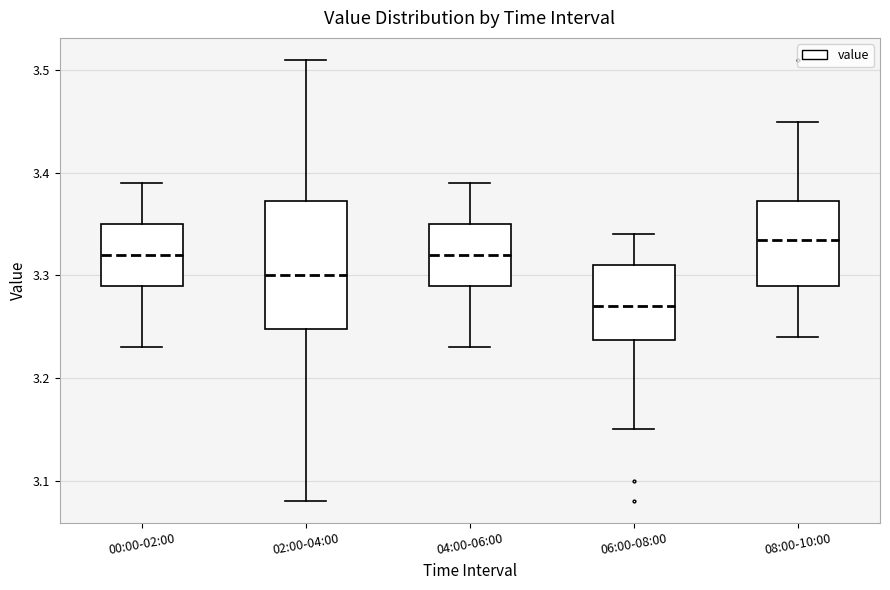

Where is the lower edge of the box for 06:00-08:00 on the y-axis? The values are not printed on the chart, so give them approximately, as read against the axis.

3.24